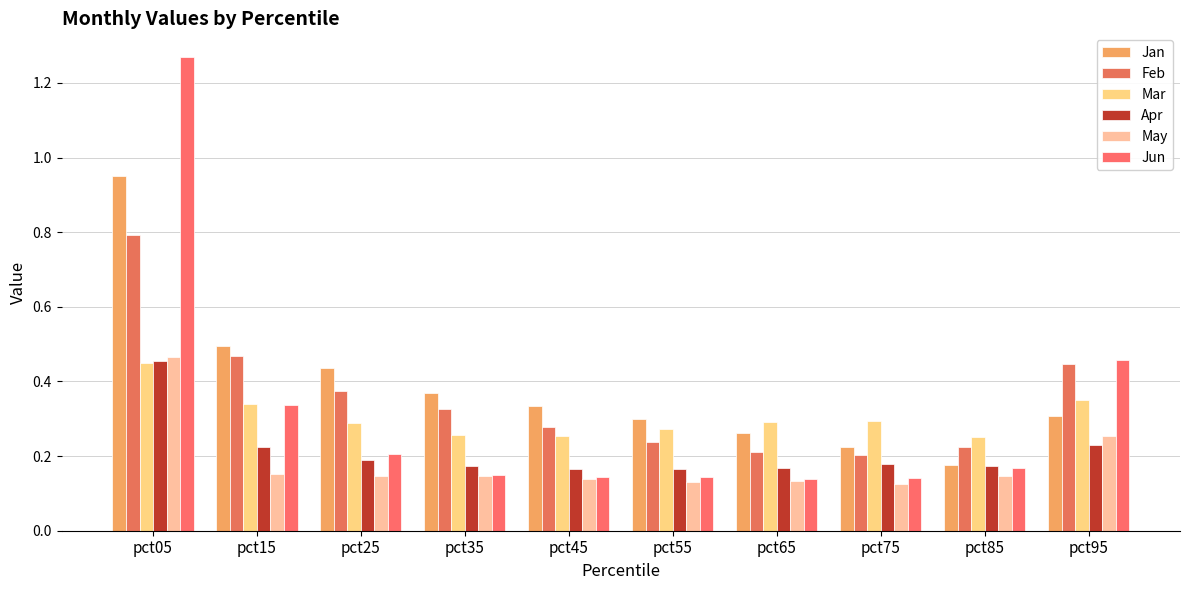

What value does the May series have at pct85?

0.1